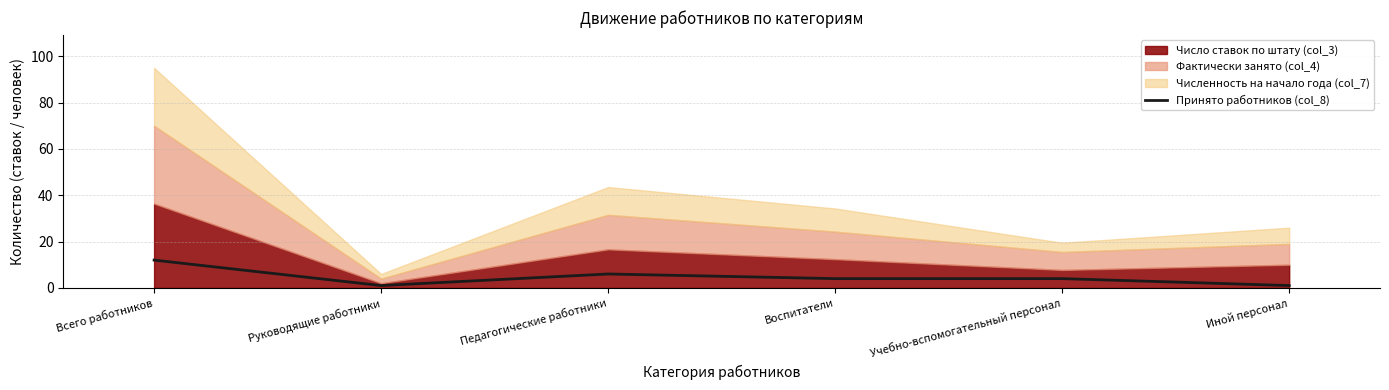

At which label is the value closest to 6?

Педагогические работники